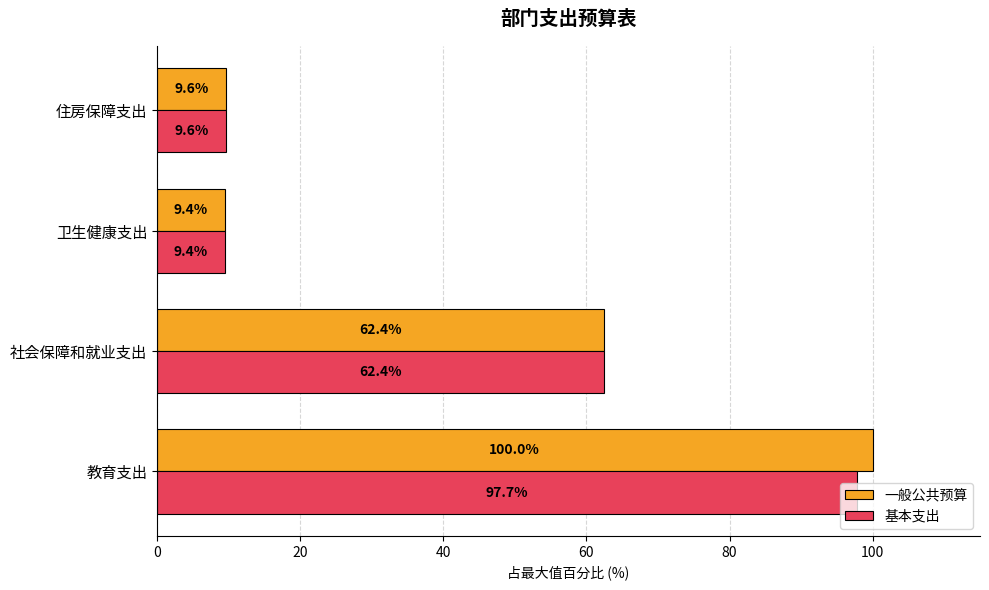

The 一般公共预算 series shows 62.4 at 社会保障和就业支出. True or false?

True